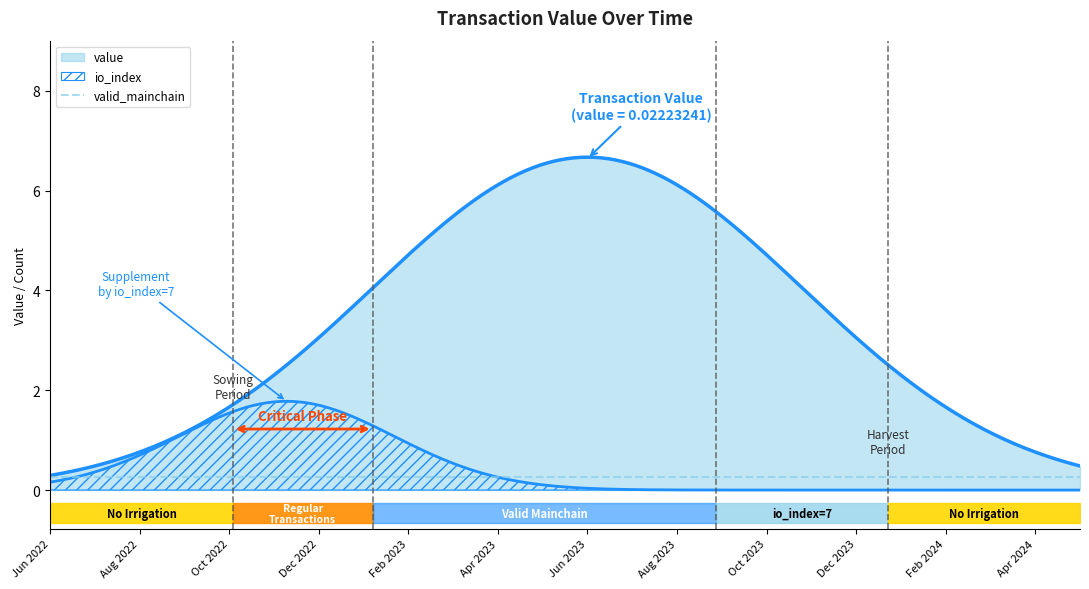

What is the greatest value displayed?

7.0